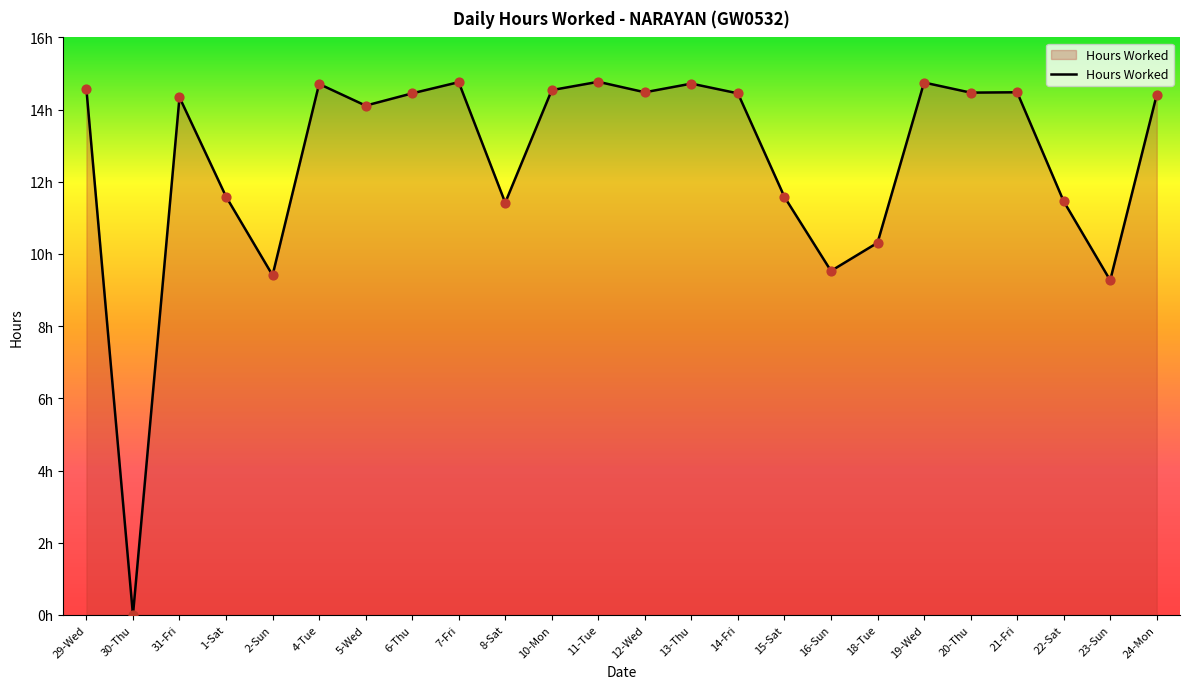

What is the change in value from 1-Sat to 7-Fri?

+3.2